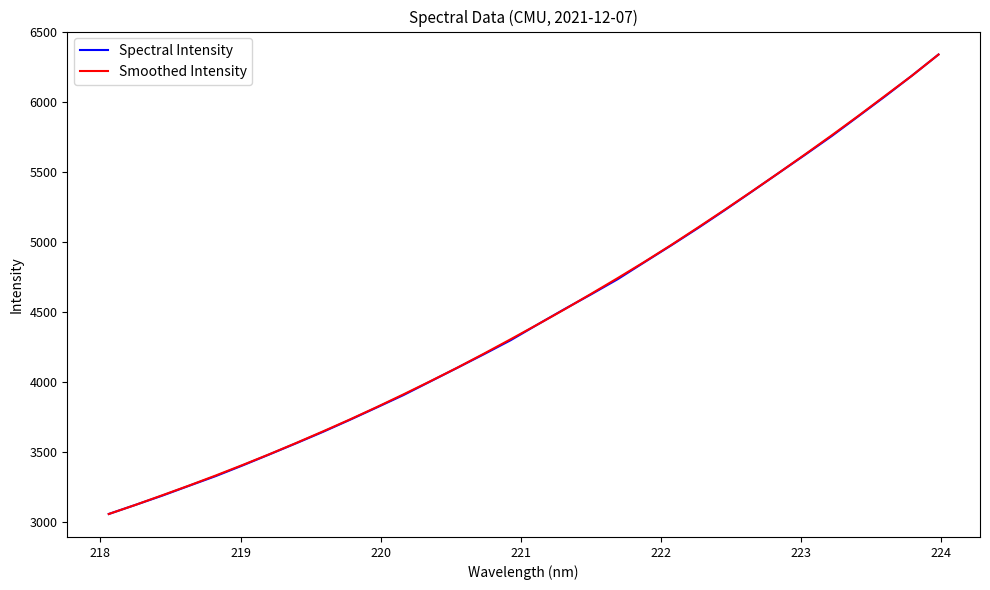

What is the maximum value shown in the chart?

6338.2